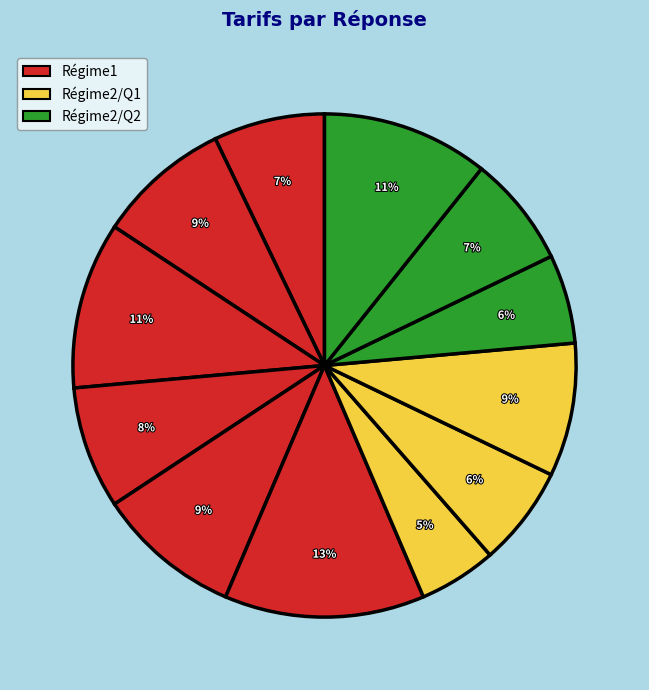

Count the number of slices in the pie.

12